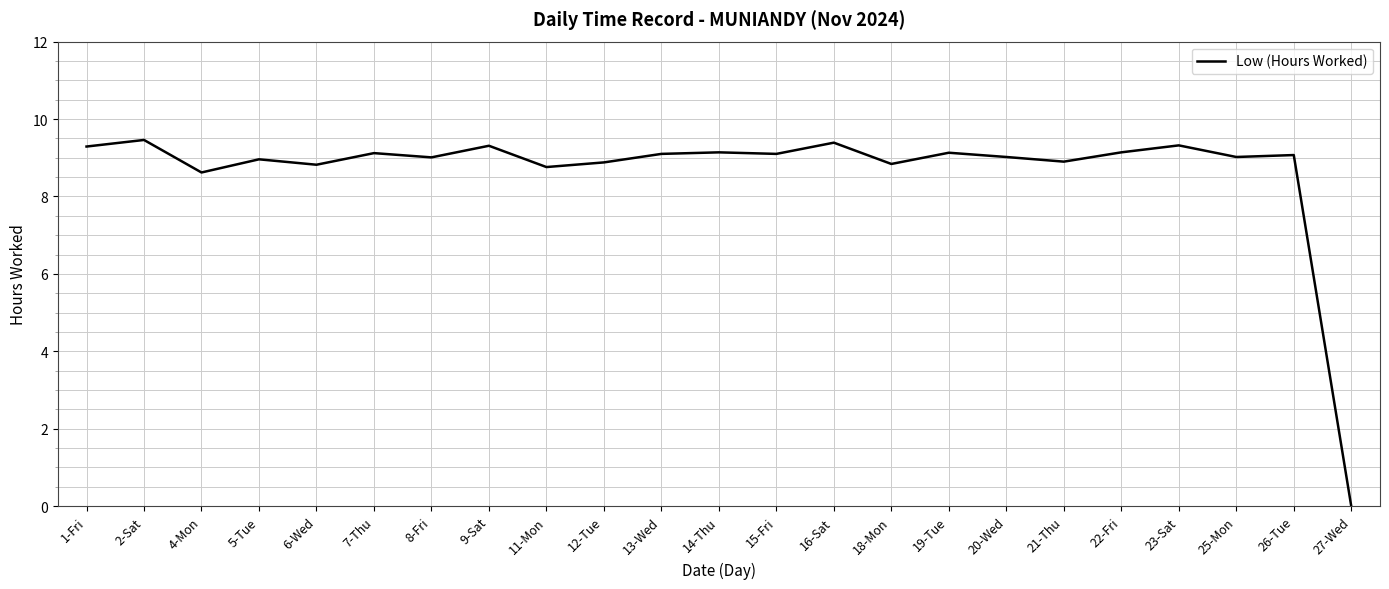

Count the number of data series in this chart.

1